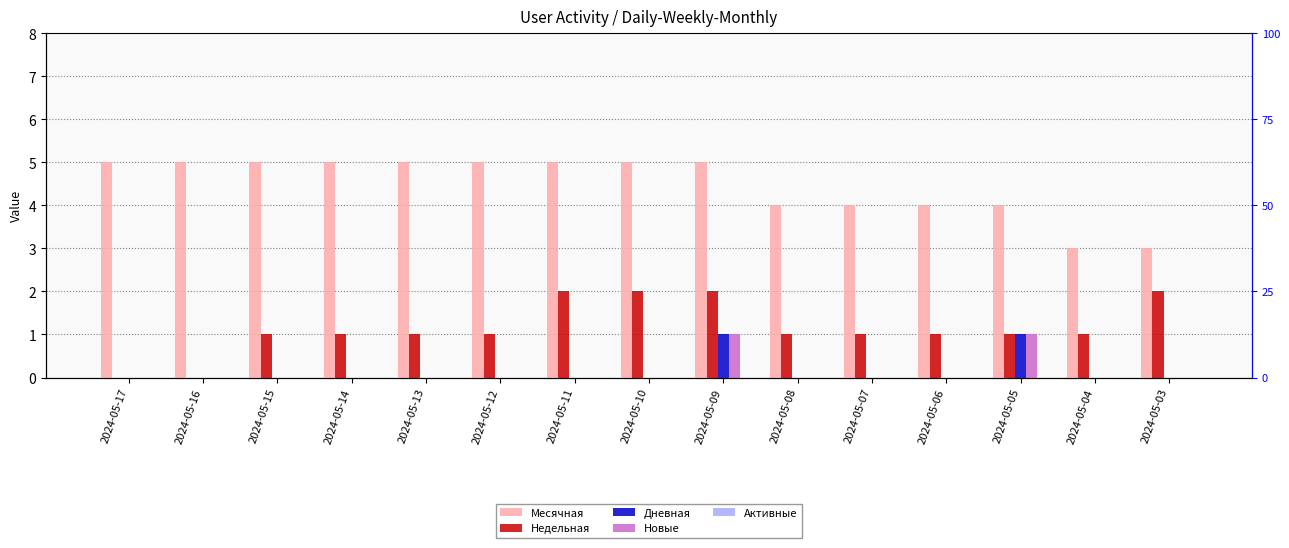

How many bars are there in each group?

5